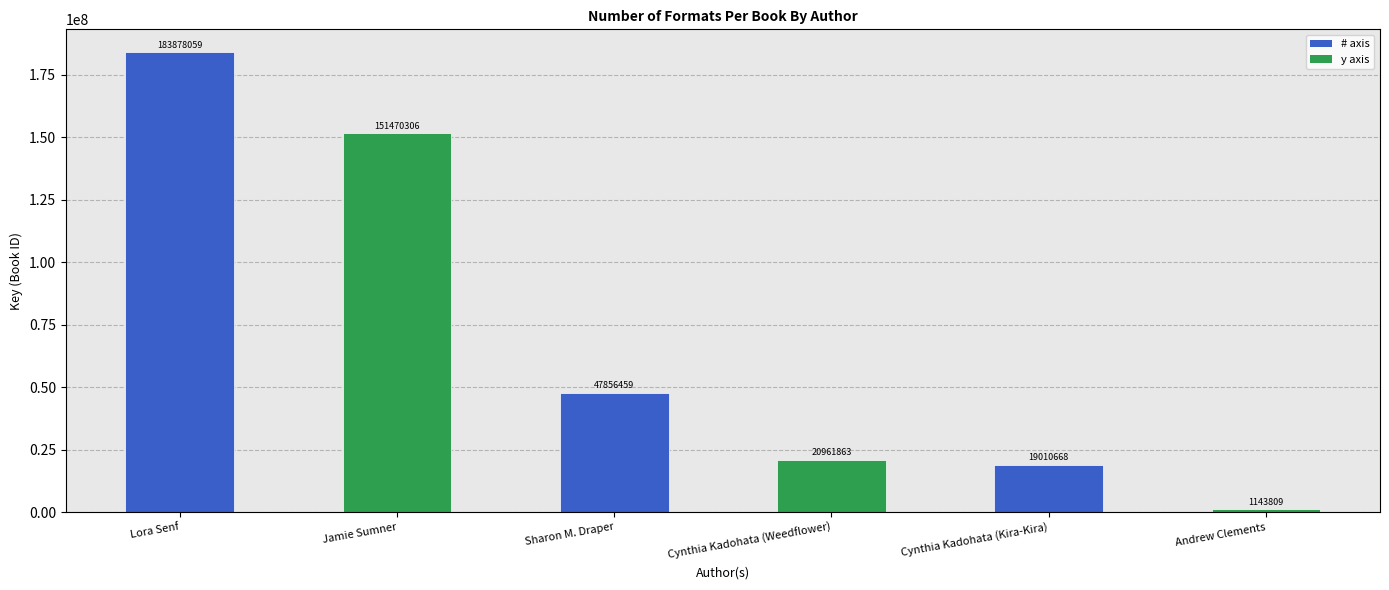

Rank the categories by value from lowest to highest.

Andrew Clements, Cynthia Kadohata (Kira-Kira), Cynthia Kadohata (Weedflower), Sharon M. Draper, Jamie Sumner, Lora Senf